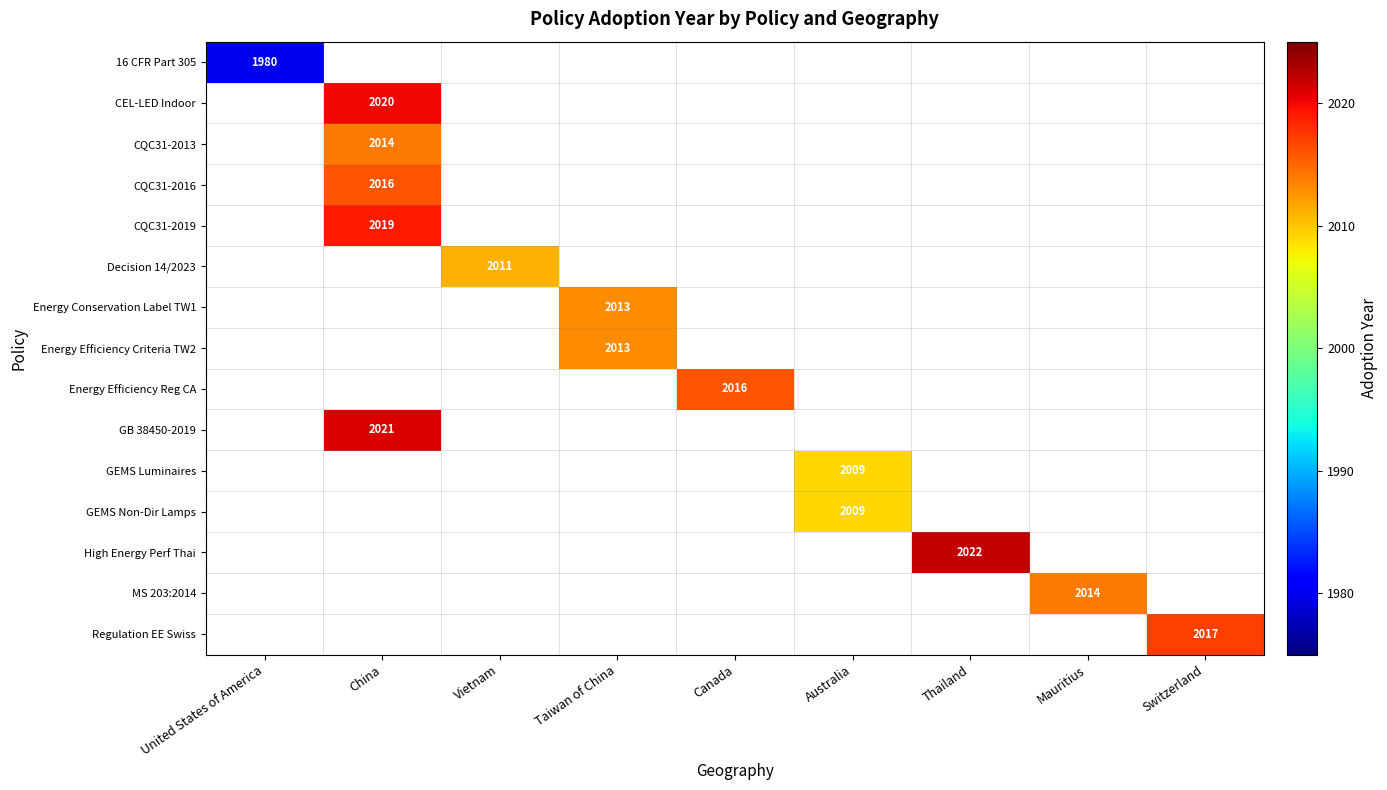

The GEMS Luminaires series shows 3541.3 at Australia. True or false?

False